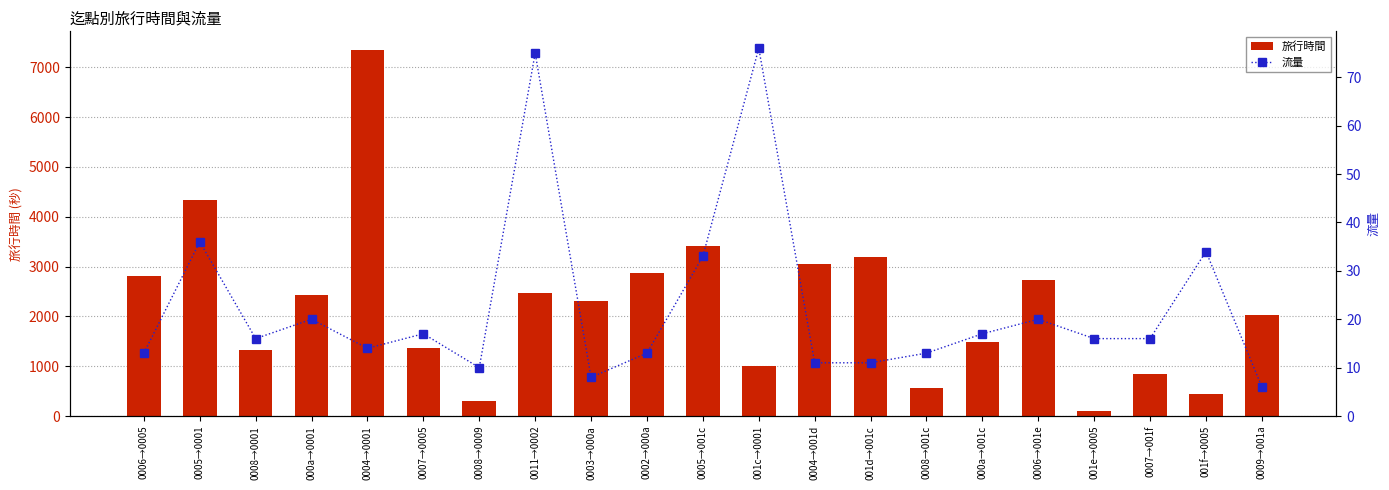

What is the difference between the maximum and minimum values in the 旅行時間 series?

7252